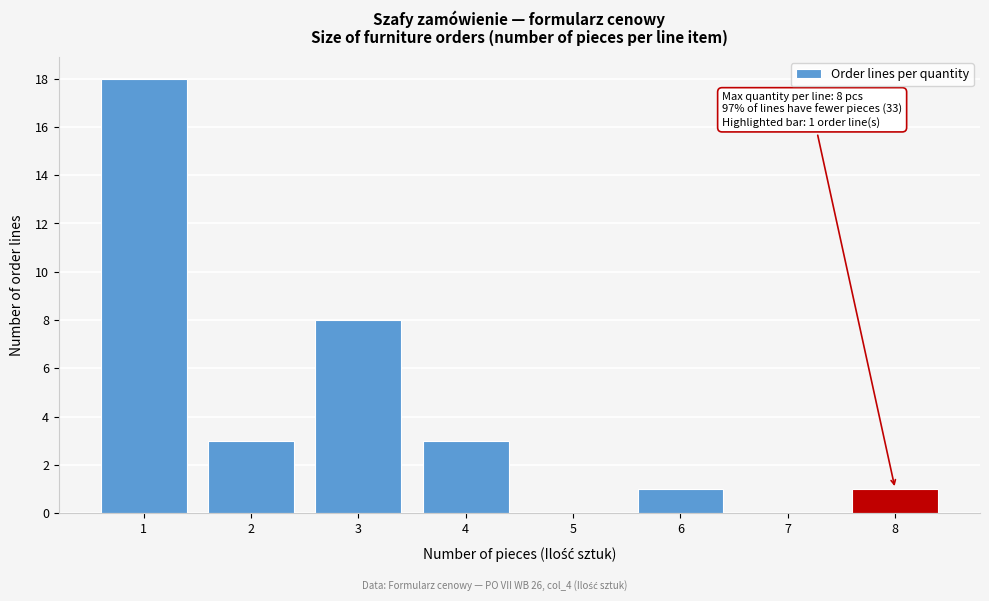

Which range on the x-axis has the tallest bar?

0.5 to 1.5